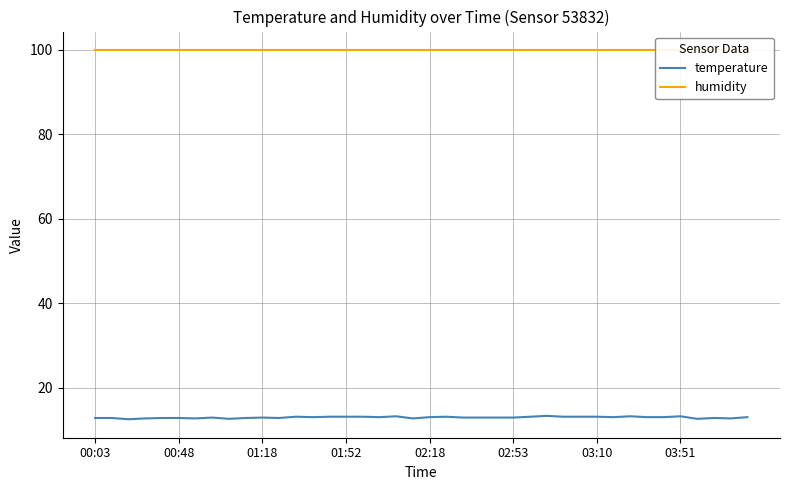

True or false: temperature has a value of 4.7 at 39.

False